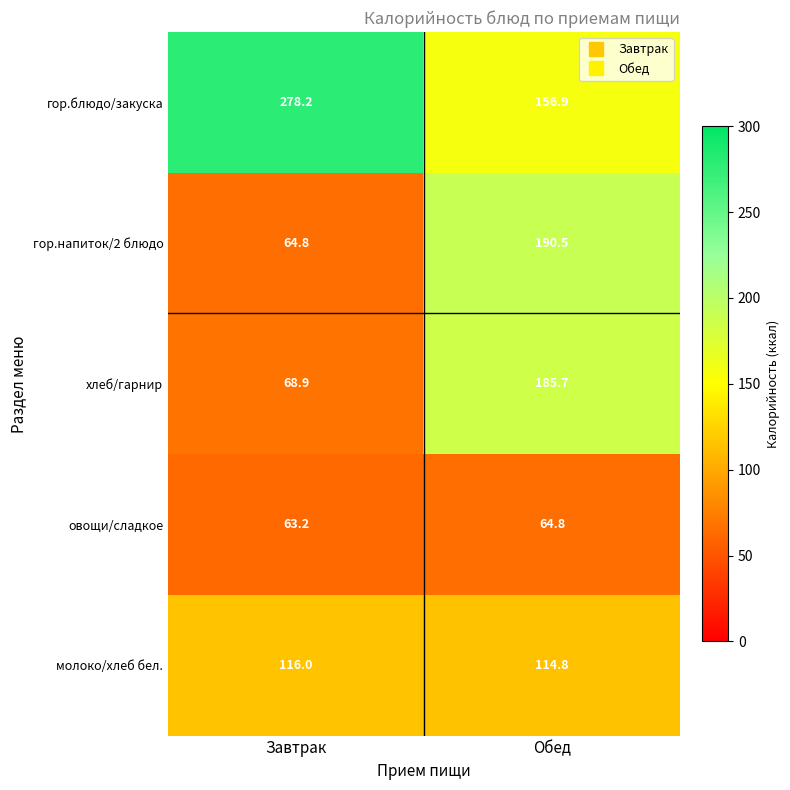

Reading left to right, list all the values displayed in this chart.

гор.блюдо/закуска: Завтрак=278.2	Обед=156.9
гор.напиток/2 блюдо: Завтрак=64.8	Обед=190.5
хлеб/гарнир: Завтрак=68.9	Обед=185.7
овощи/сладкое: Завтрак=63.2	Обед=64.8
молоко/хлеб бел.: Завтрак=116.0	Обед=114.8